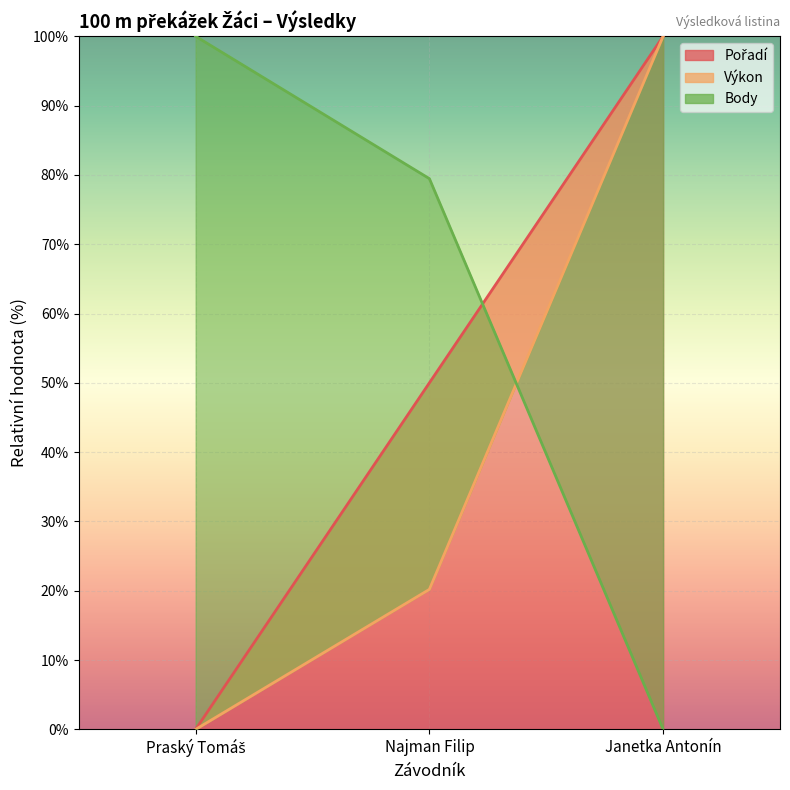

How many values in the Body series exceed 79?

2